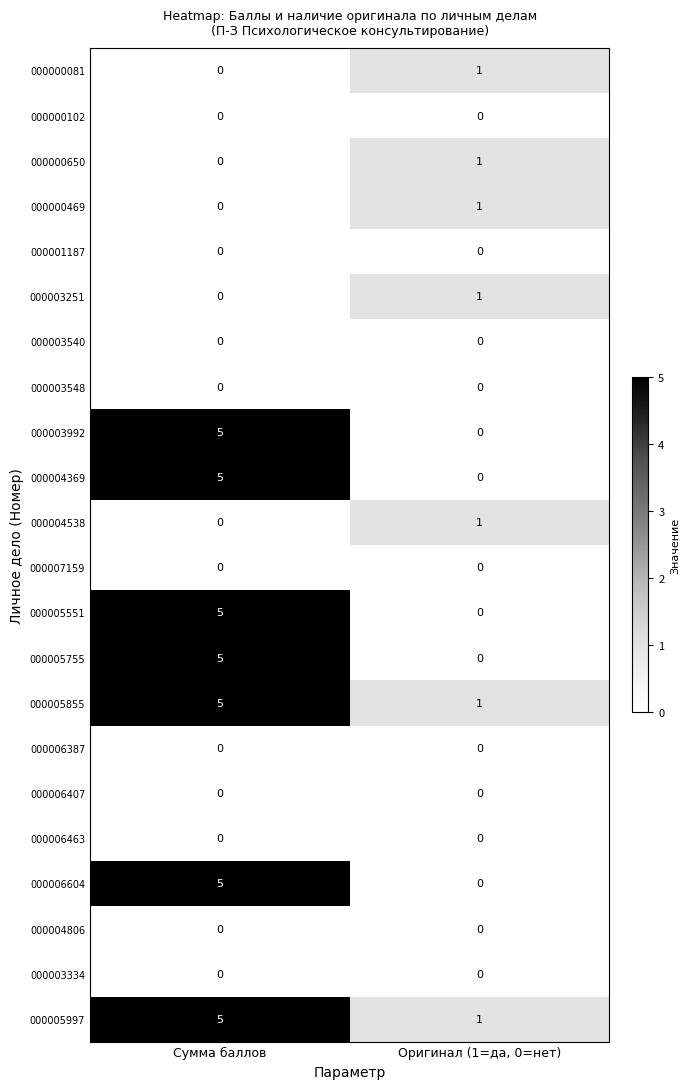

The value of 000005997 at Сумма баллов is 5. True or false?

True